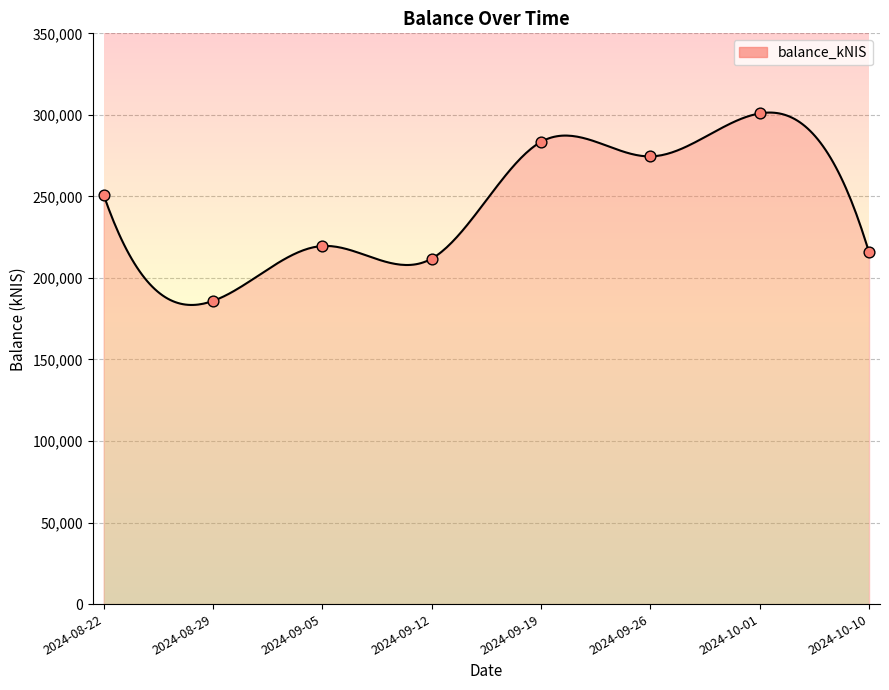

Between 2024-08-22 and 2024-09-12, which is larger?

2024-08-22